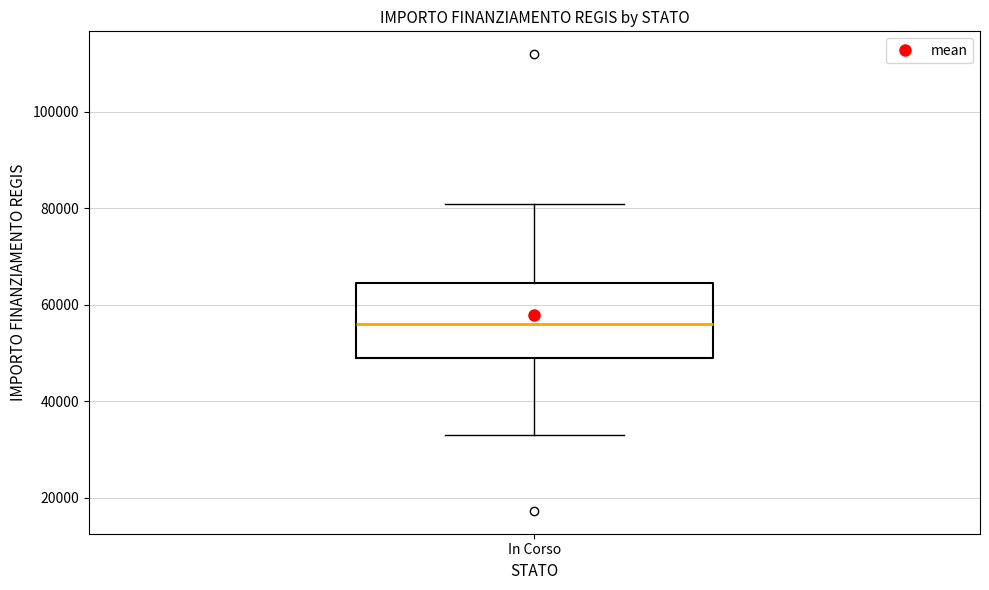

Read this box plot against the y-axis: the position of the median line, the range covered by the box, and the ends of both whiskers. The values are not printed on the chart, so give them approximately, as read against the axis.

median 56000, box 50000 to 64000, whiskers 32000 to 80000